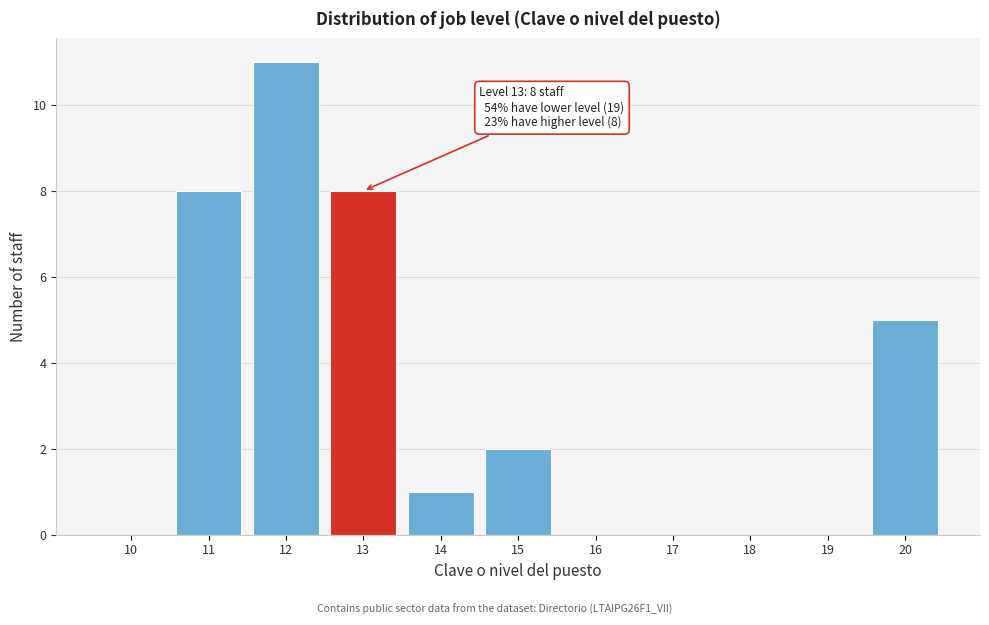

Reading left to right, transcribe all the data shown in this chart.

10=0	11=8	12=11	13=8	14=1	15=2	16=0	17=0	18=0	19=0	20=5